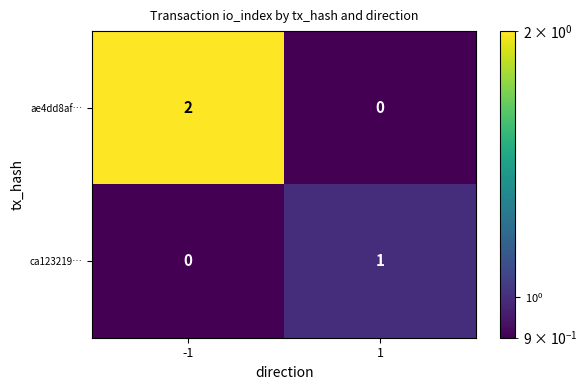

True or false: ca123219… has a value of 0 at -1.

True